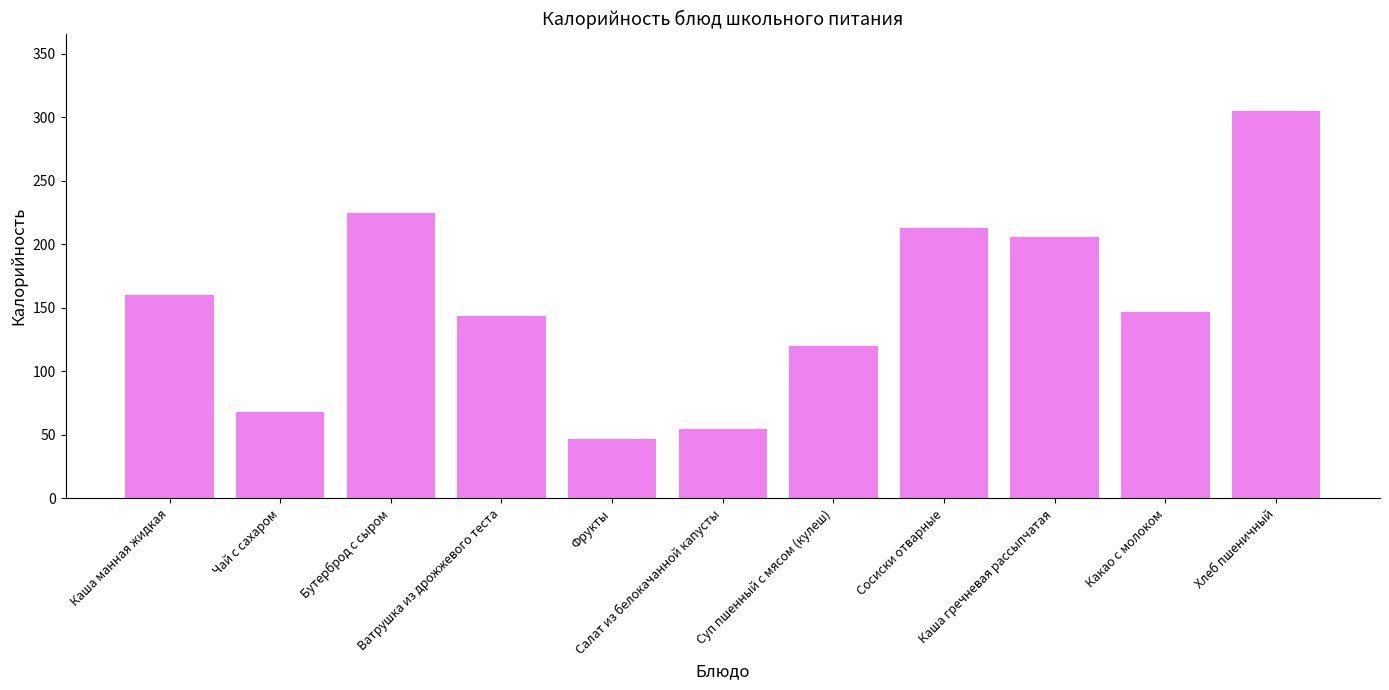

What is the label of the 5th bar from the right?

Суп пшенный с мясом (кулеш)